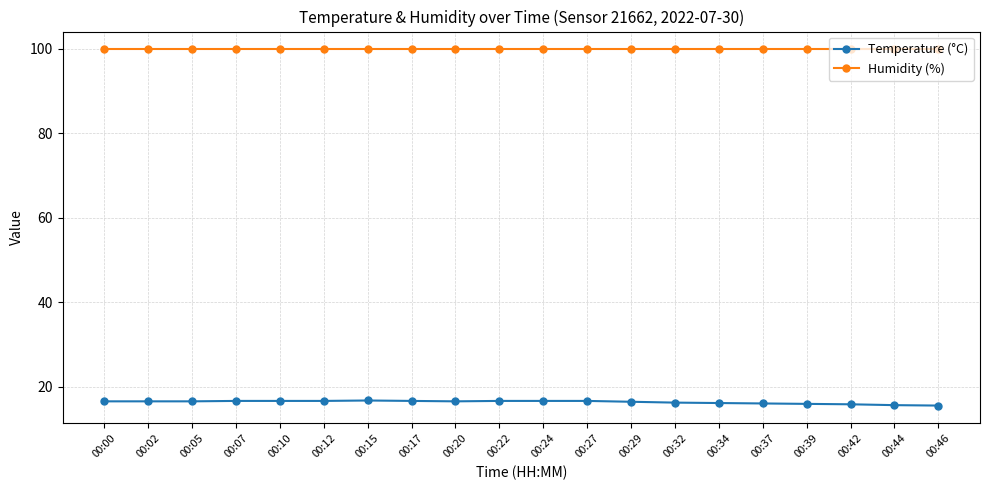

What is the total value across all series at 00:15?

116.7